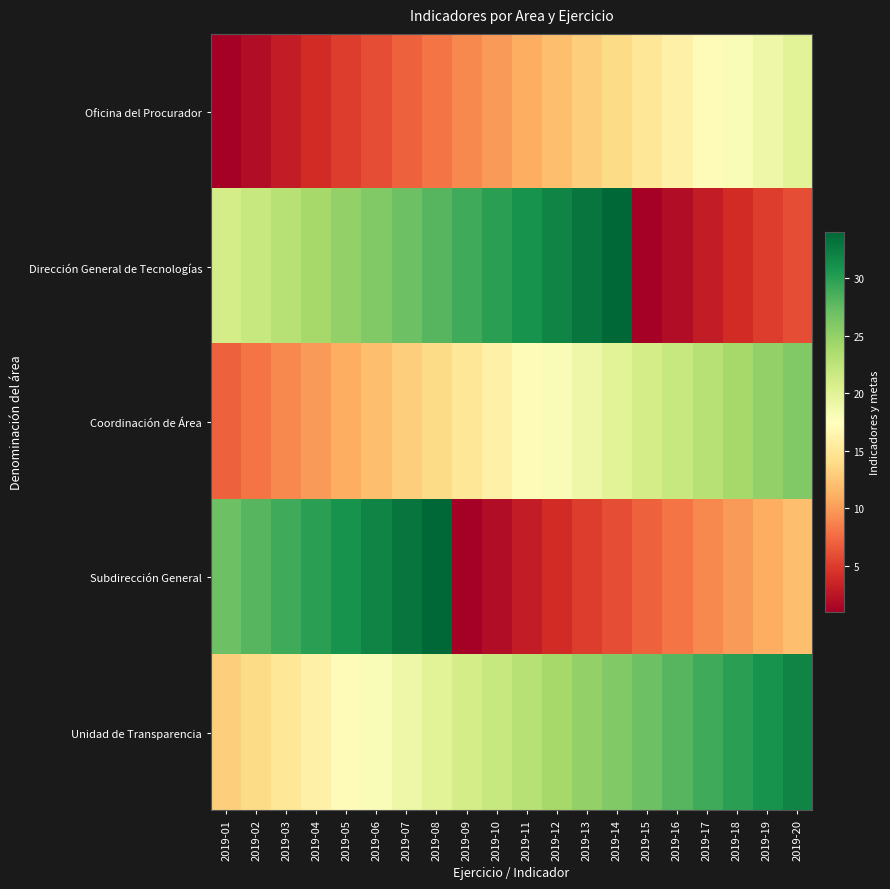

Which category has the highest value across all series?

2019-14